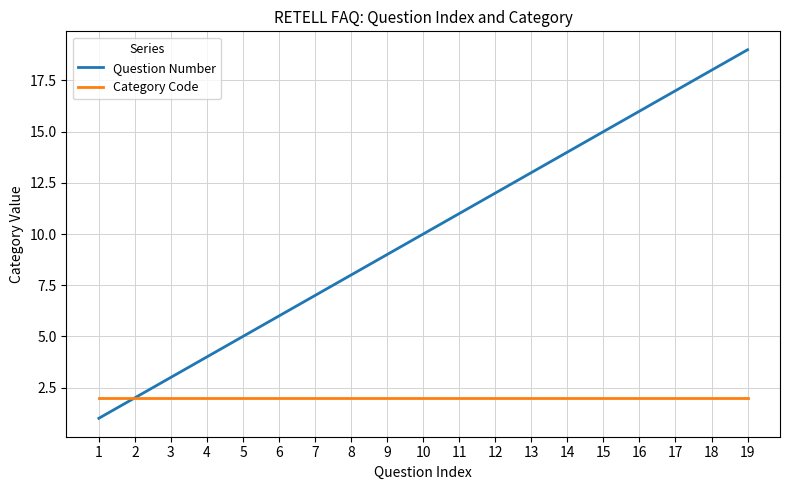

How many lines are shown in the chart?

2